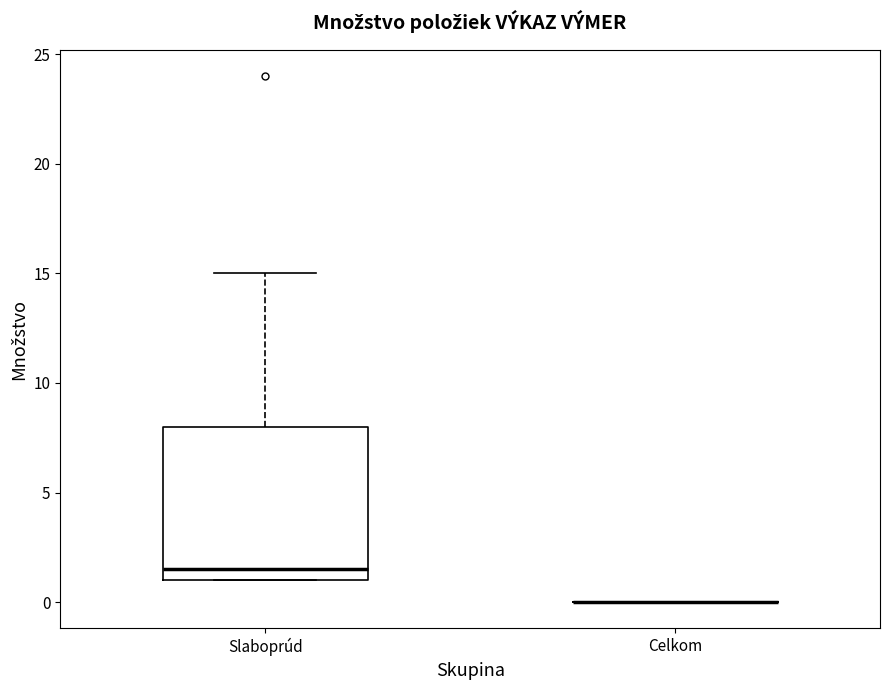

Reading left to right, transcribe this box plot: for each box, give where its median line is, the range the box spans, and where its two whiskers end, as read against the y-axis. The values are not printed on the chart, so give them approximately, as read against the axis.

Slaboprúd: median 1.5, box 1.0 to 8.0, whiskers 1.0 to 15.0
Celkom: box collapsed to a line at 0.0, whiskers 0.0 to 0.0